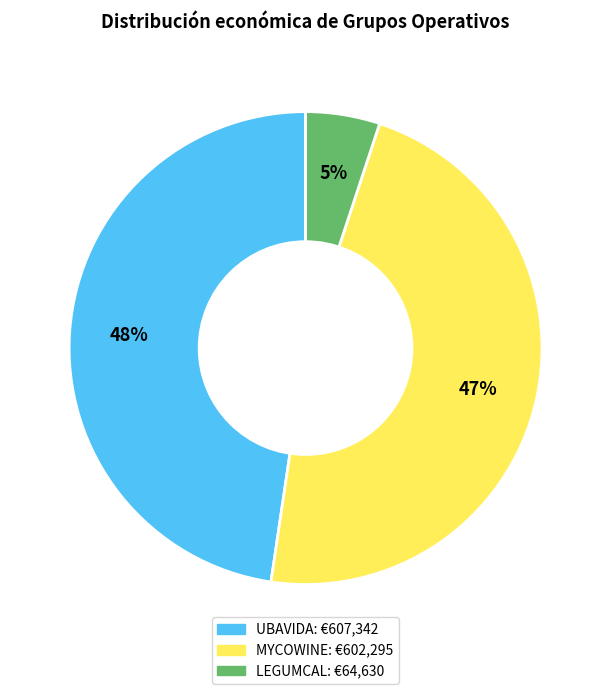

What percentage is the LEGUMCAL slice, to the nearest percent?

5%